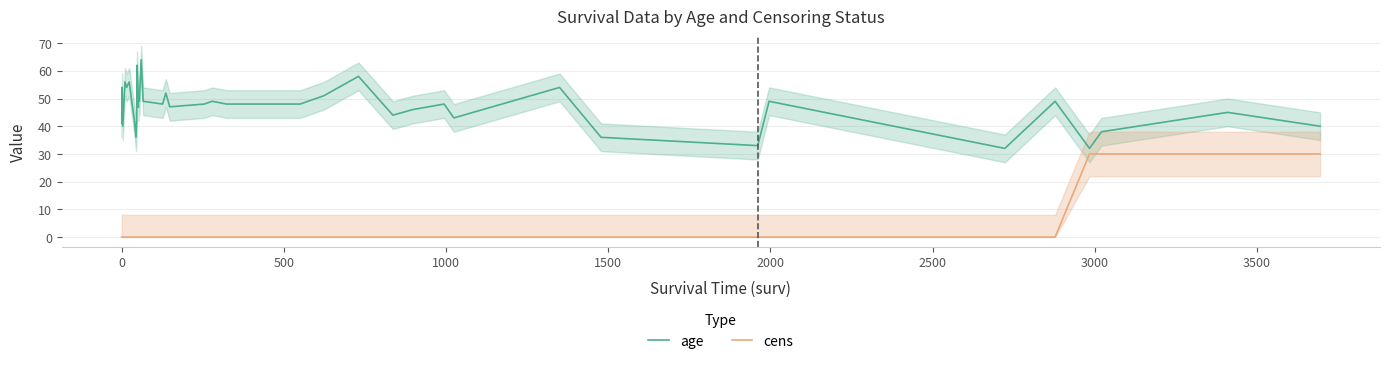

The cens series shows -14 at 0. True or false?

False